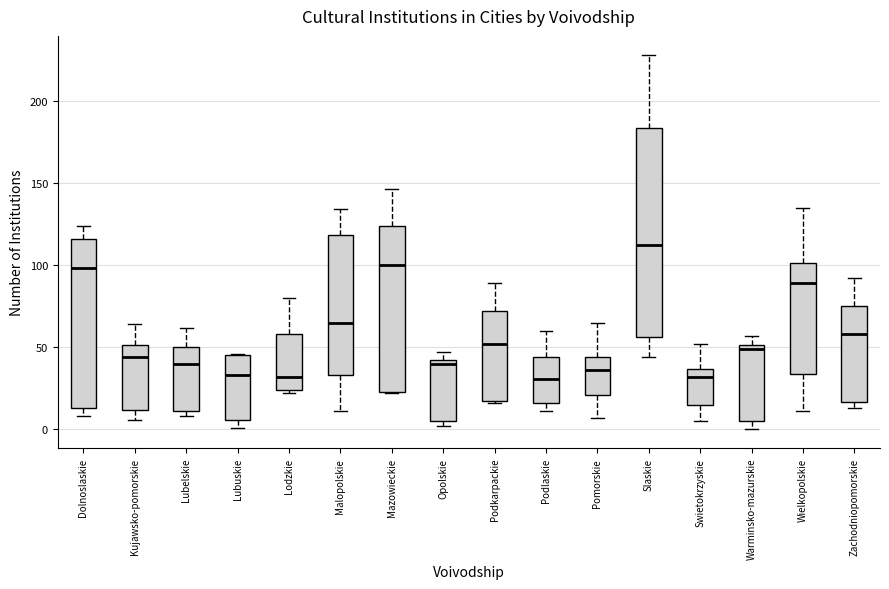

Reading left to right, transcribe this box plot: for each box, give where its median line is, the range the box spans, and where its two whiskers end, as read against the y-axis. The values are not printed on the chart, so give them approximately, as read against the axis.

Dolnoslaskie: median 100, box 15 to 115, whiskers 10 to 125
Kujawsko-pomorskie: median 45, box 10 to 50, whiskers 5 to 65
Lubelskie: median 40, box 10 to 50, whiskers 10 (just below the box's lower edge) to 60
Lubuskie: median 35, box 5 to 45, whiskers 0 to 45
Lodzkie: median 30, box 25 to 60, whiskers 20 to 80
Malopolskie: median 65, box 35 to 120, whiskers 10 to 135
Mazowieckie: median 100, box 25 to 125, whiskers 20 to 145
Opolskie: median 40 (just below the box's upper edge), box 5 to 40, whiskers 0 to 45
Podkarpackie: median 50, box 20 to 70, whiskers 15 to 90
Podlaskie: median 30, box 15 to 45, whiskers 10 to 60
Pomorskie: median 35, box 20 to 45, whiskers 5 to 65
Slaskie: median 110, box 55 to 185, whiskers 45 to 230
Swietokrzyskie: median 30, box 15 to 35, whiskers 5 to 50
Warminsko-mazurskie: median 50 (just below the box's upper edge), box 5 to 50, whiskers 0 to 55
Wielkopolskie: median 90, box 35 to 100, whiskers 10 to 135
Zachodniopomorskie: median 60, box 15 to 75, whiskers 15 (just below the box's lower edge) to 90